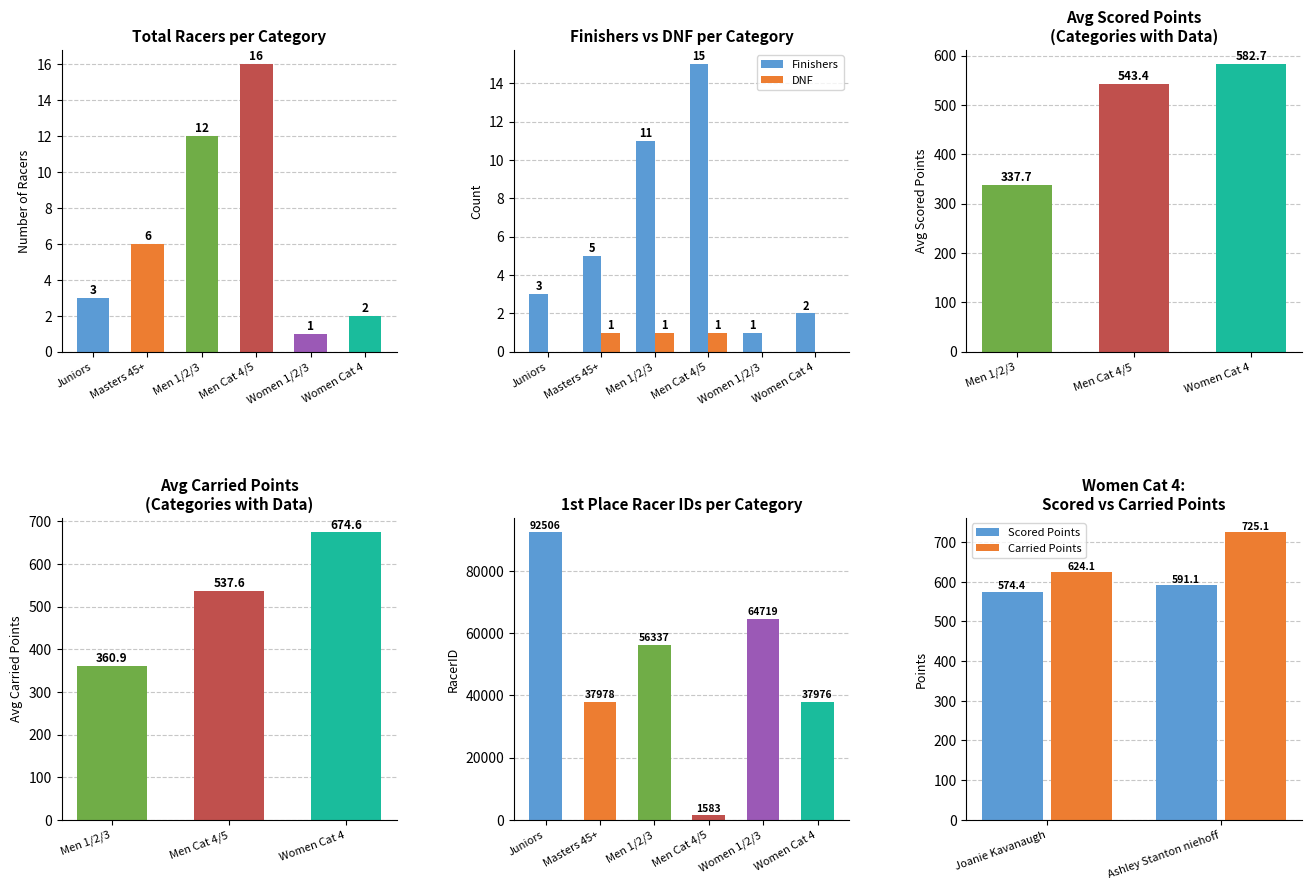

At Juniors, list the series in order from smallest to largest.

DNF, Finishers